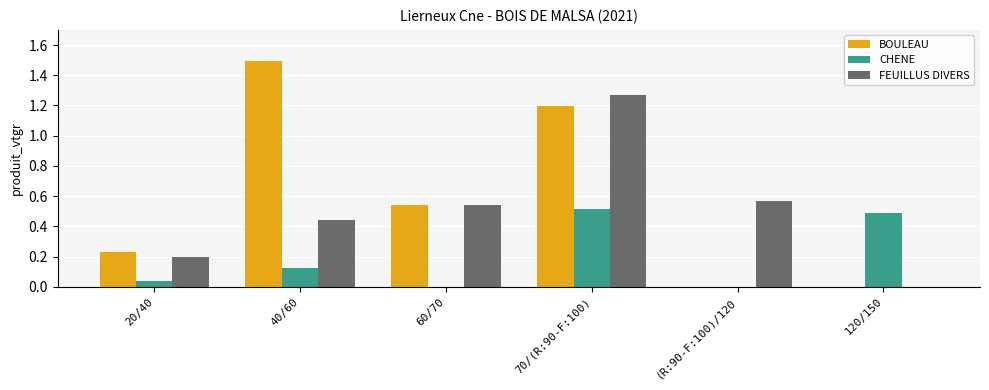

What is the spread (max minus min) of values at 40/60?

1.4